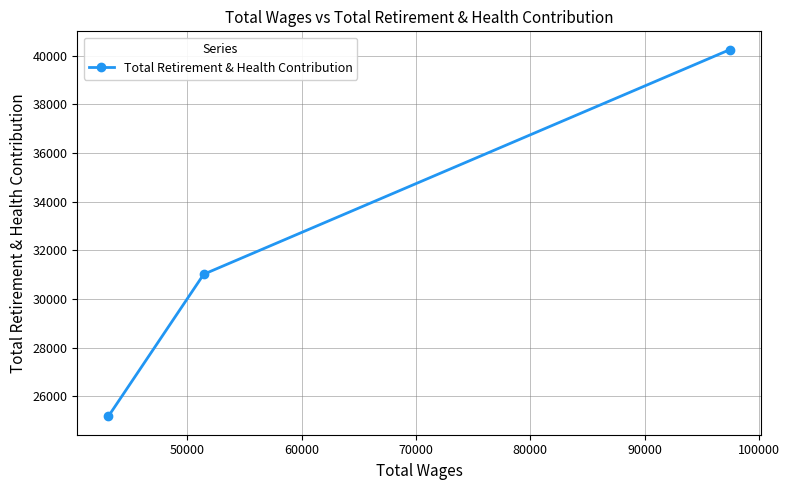

What is the maximum value shown in the chart?

40243